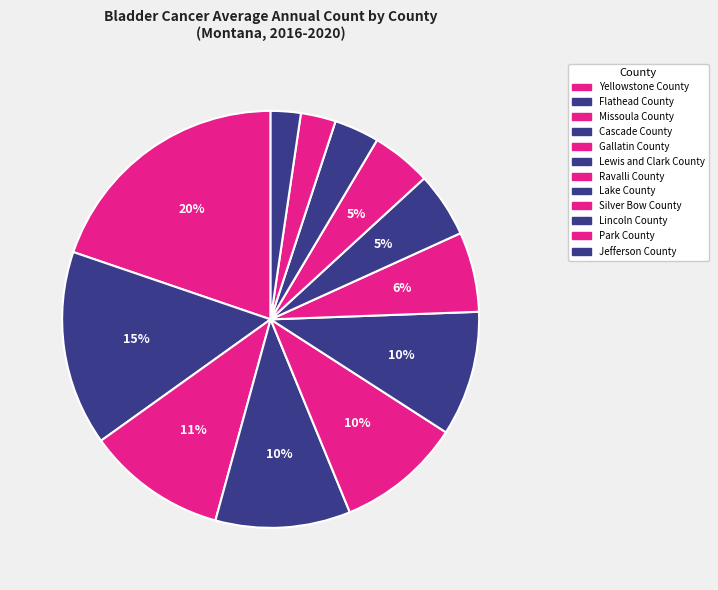

What is the ratio of the value at Lewis and Clark County to the value at Missoula County?

0.9